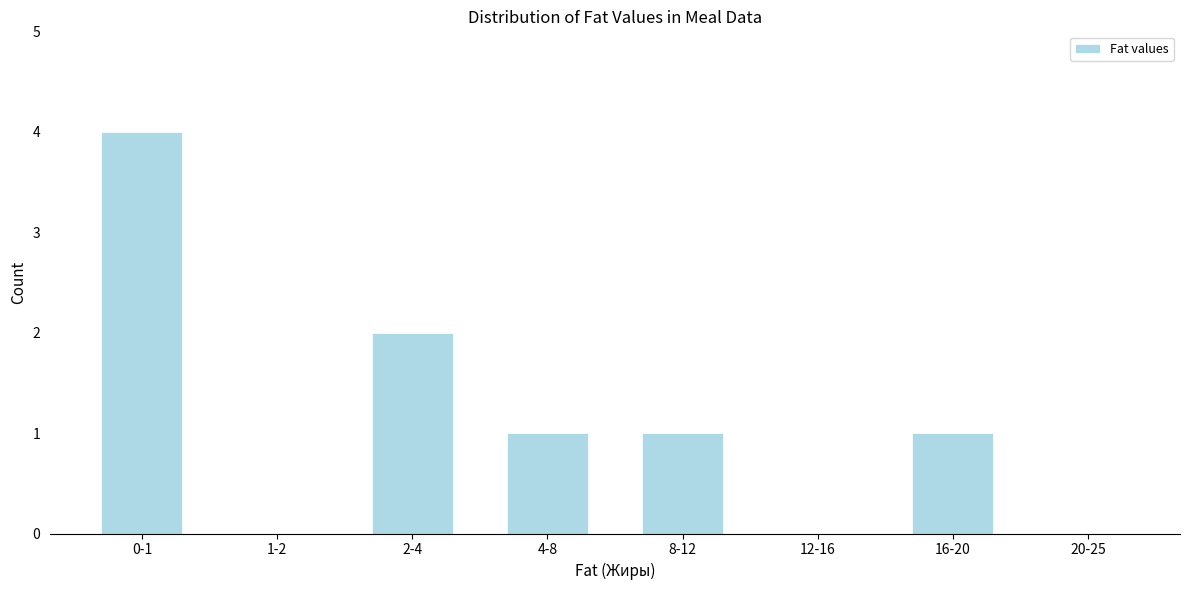

Reading left to right, what are all the values shown in this chart?

0-1=4	1-2=0	2-4=2	4-8=1	8-12=1	12-16=0	16-20=1	20-25=0